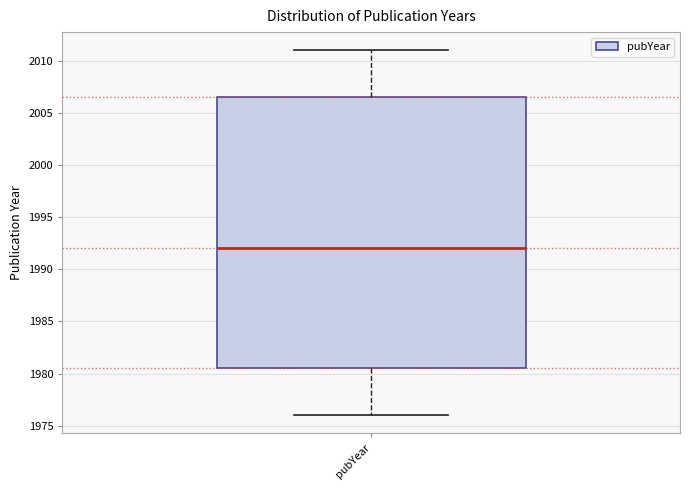

Transcribe this box plot: give where the median line is, the range the box spans, and where the two whiskers end, as read against the y-axis. The values are not printed on the chart, so give them approximately, as read against the axis.

median 1992.0, box 1980.5 to 2006.5, whiskers 1976.0 to 2011.0